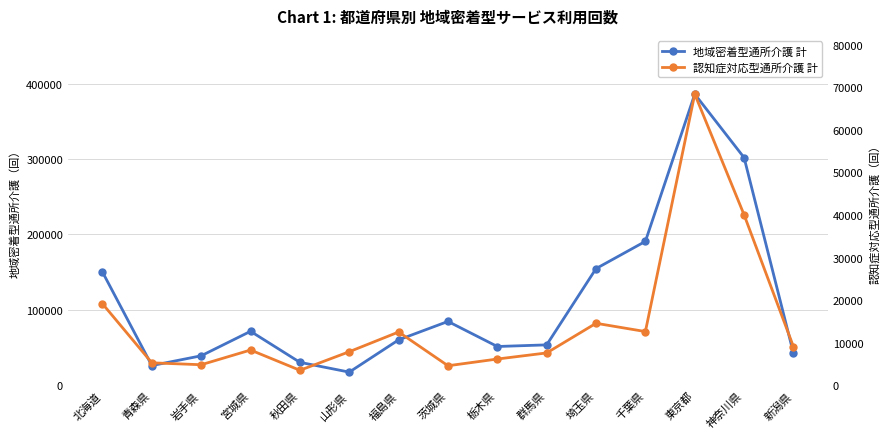

What is the difference between the maximum and minimum values in the 地域密着型通所介護 計 series?

368649